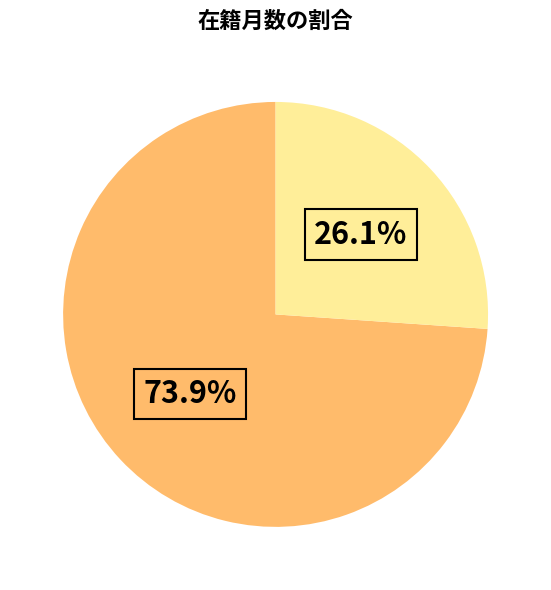

Count the number of slices in the pie.

2